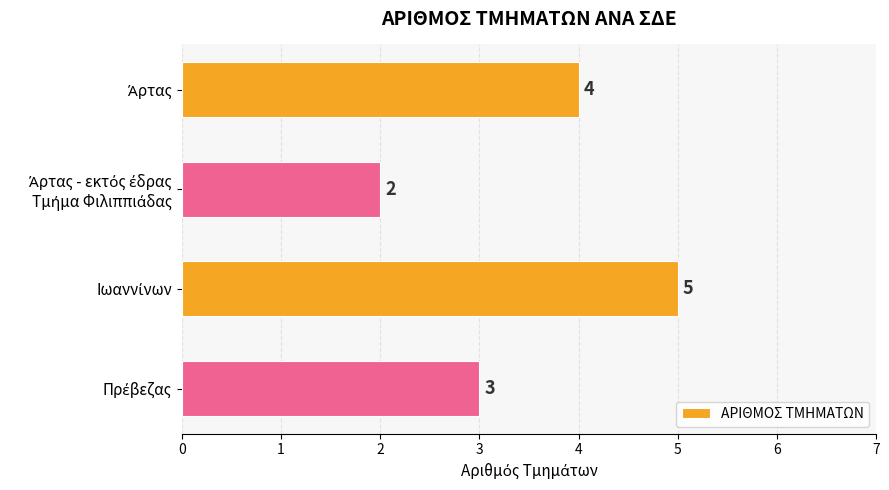

What is the difference between the maximum and minimum values?

3